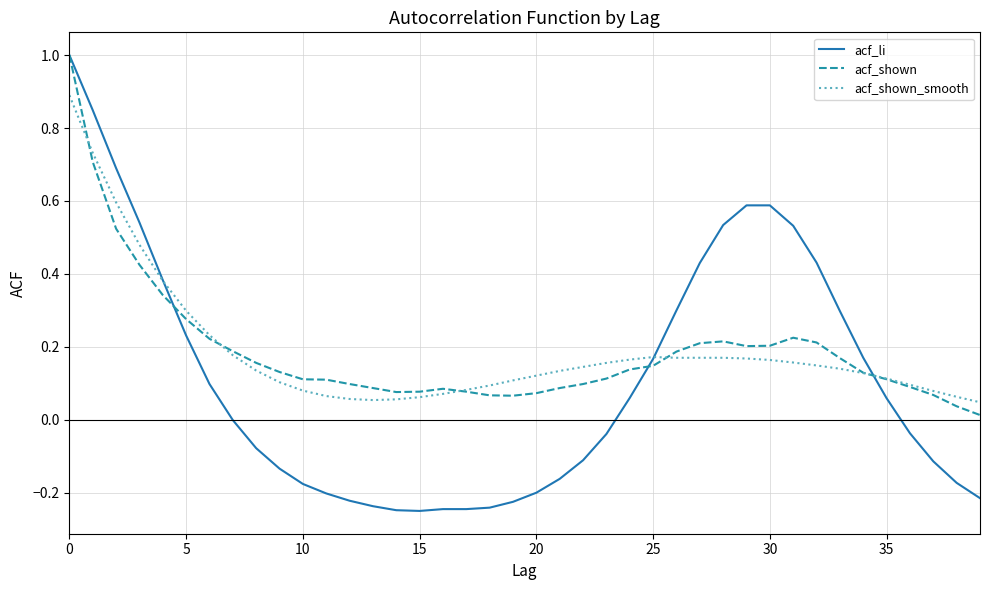

What is the maximum value shown in the chart?

1.0